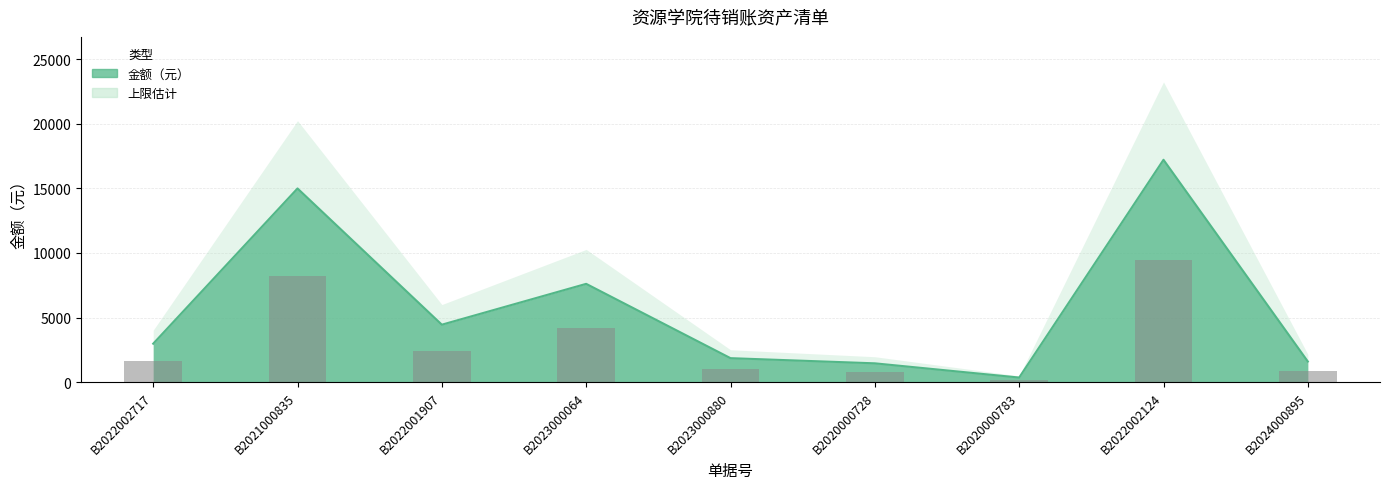

Reading right to left, transcribe all the data shown in this chart.

1600	17209	360	1460	1860	7610	4450	14990	2980